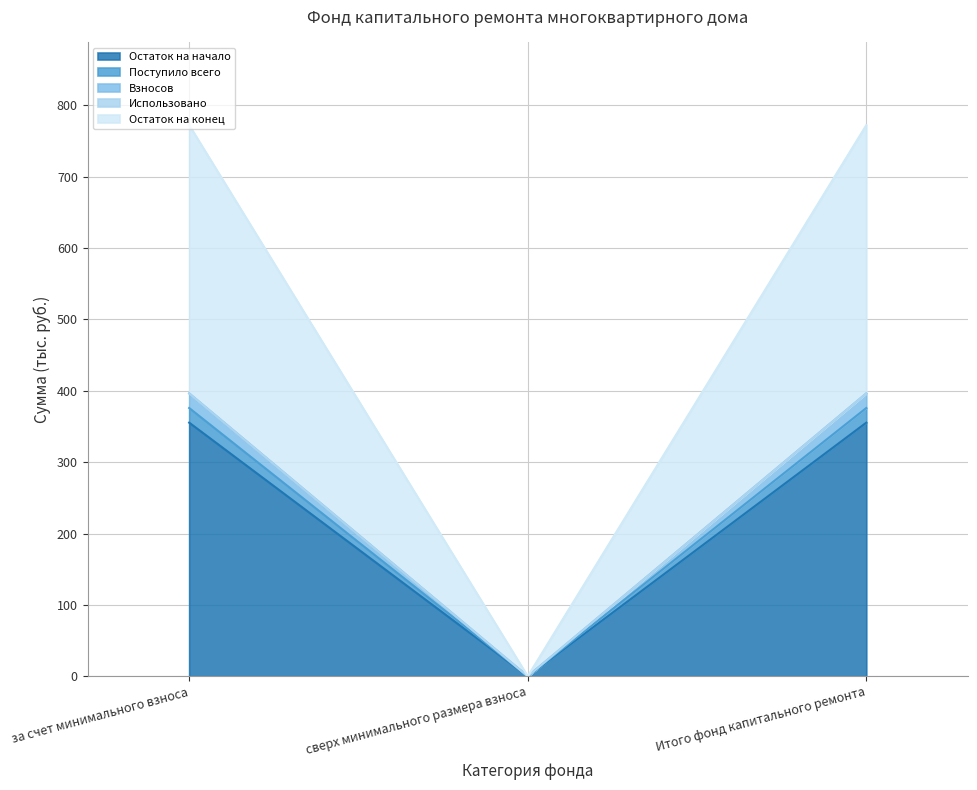

True or false: Поступило всего has a value of 0.0 at сверх минимального размера взноса.

True